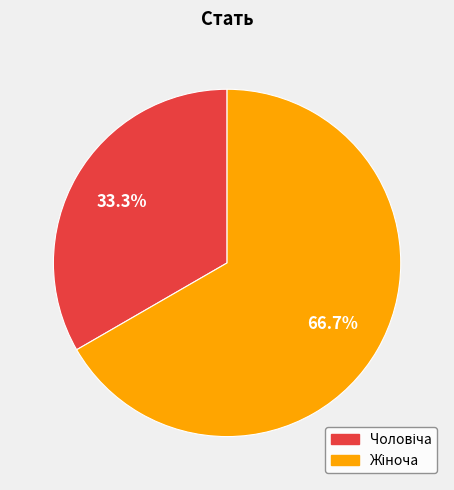

Is there any slice that represents more than half of the pie?

Yes